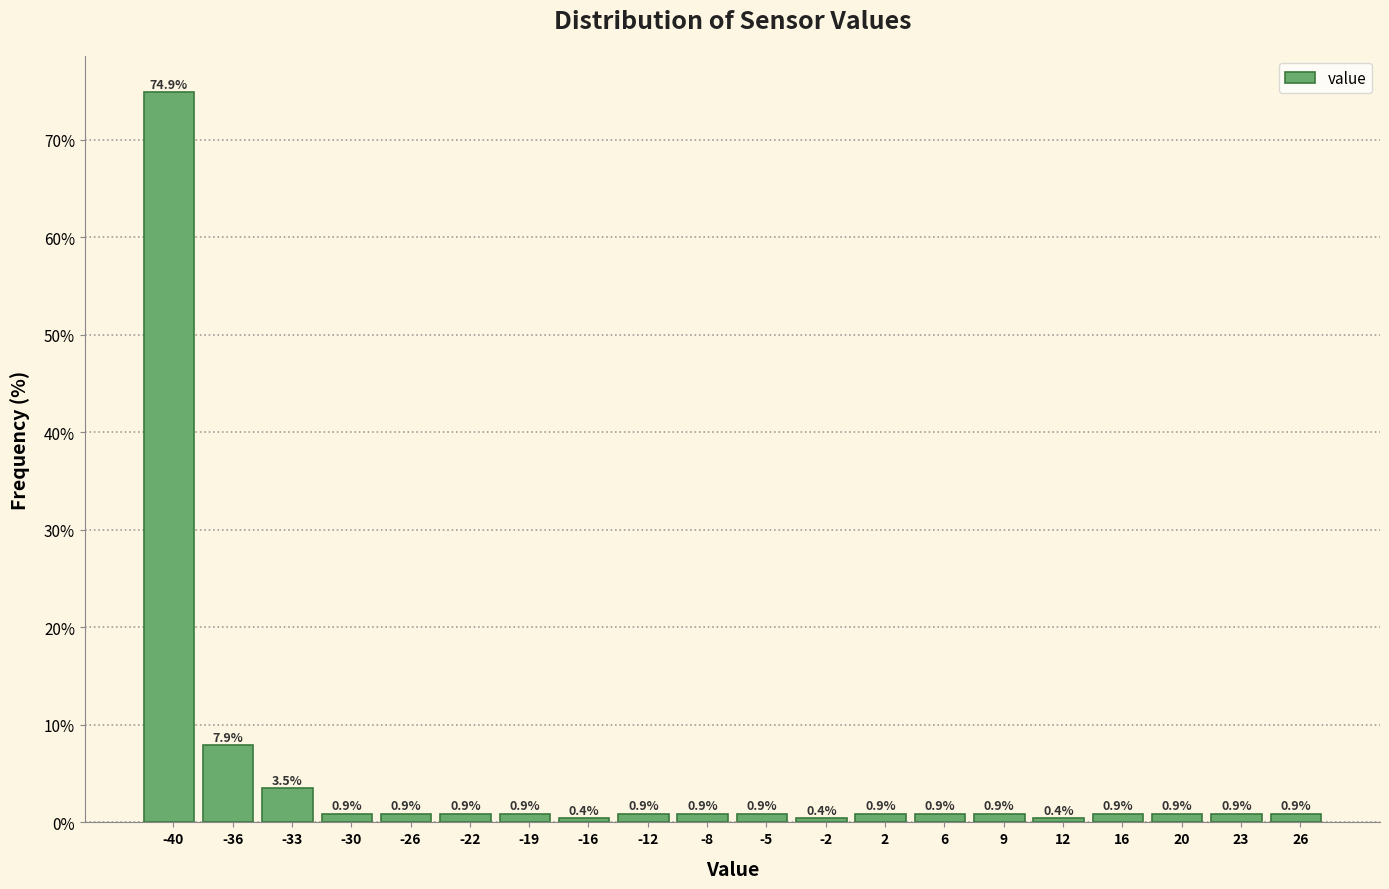

Reading left to right, extract all data points from this chart.

74.9	7.9	3.5	0.9	0.9	0.9	0.9	0.4	0.9	0.9	0.9	0.4	0.9	0.9	0.9	0.4	0.9	0.9	0.9	0.9